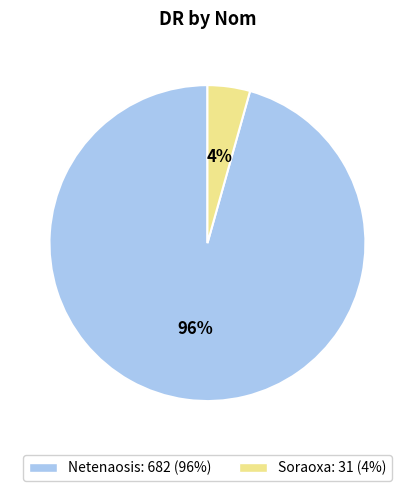

Which has a higher value, Netenaosis or Soraoxa?

Netenaosis